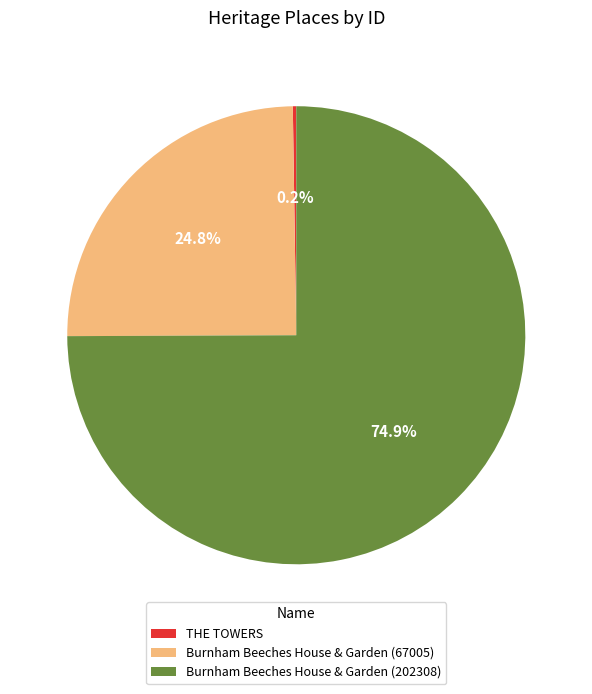

What percentage do Burnham Beeches House & Garden (202308) and Burnham Beeches House & Garden (67005) together represent?

99.8%